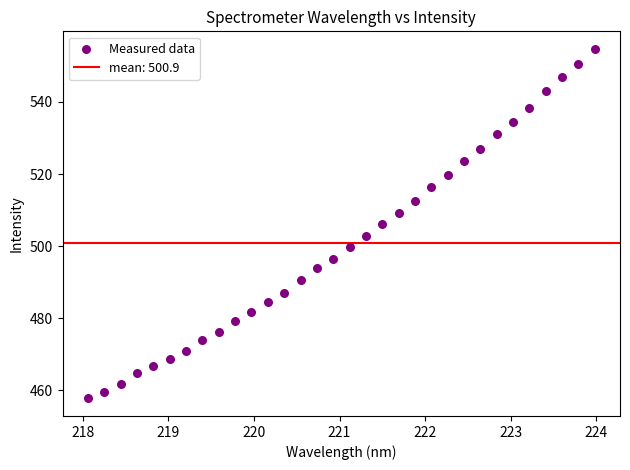

What is the range of Y values (max minus min)?

97.0